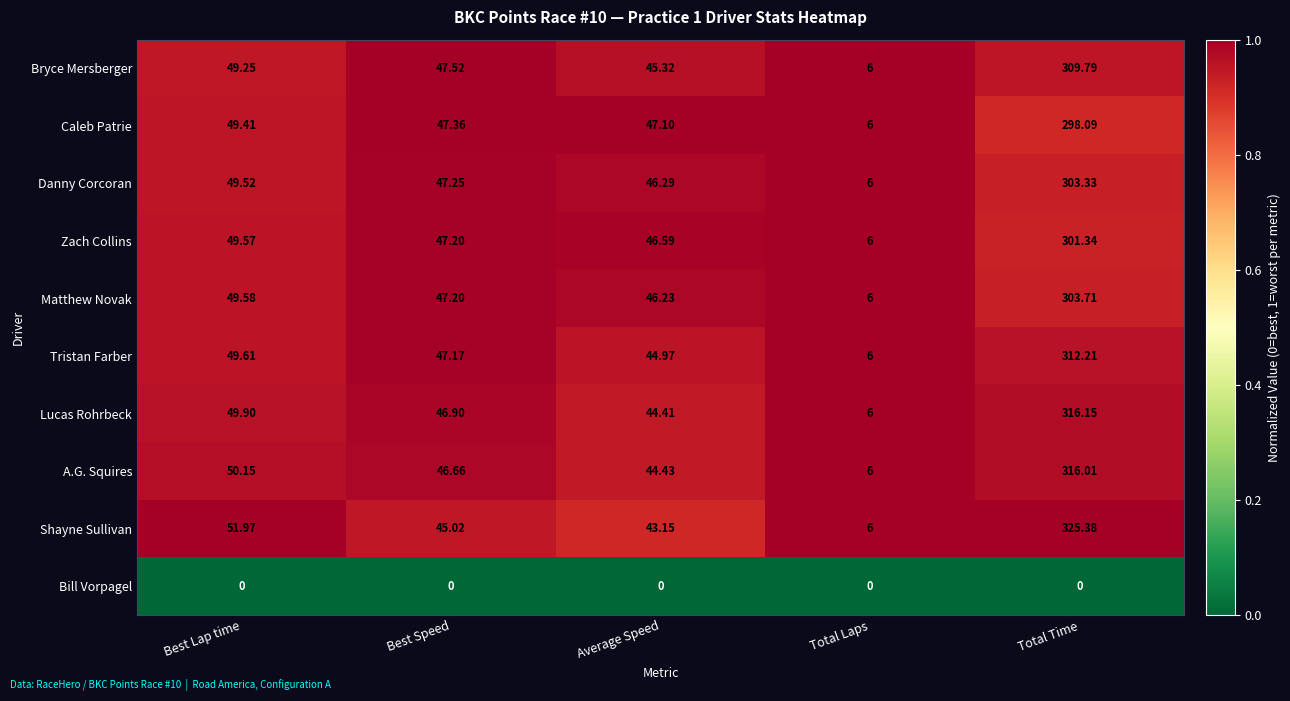

Which category has the lowest value in the Matthew Novak series?

Total Laps